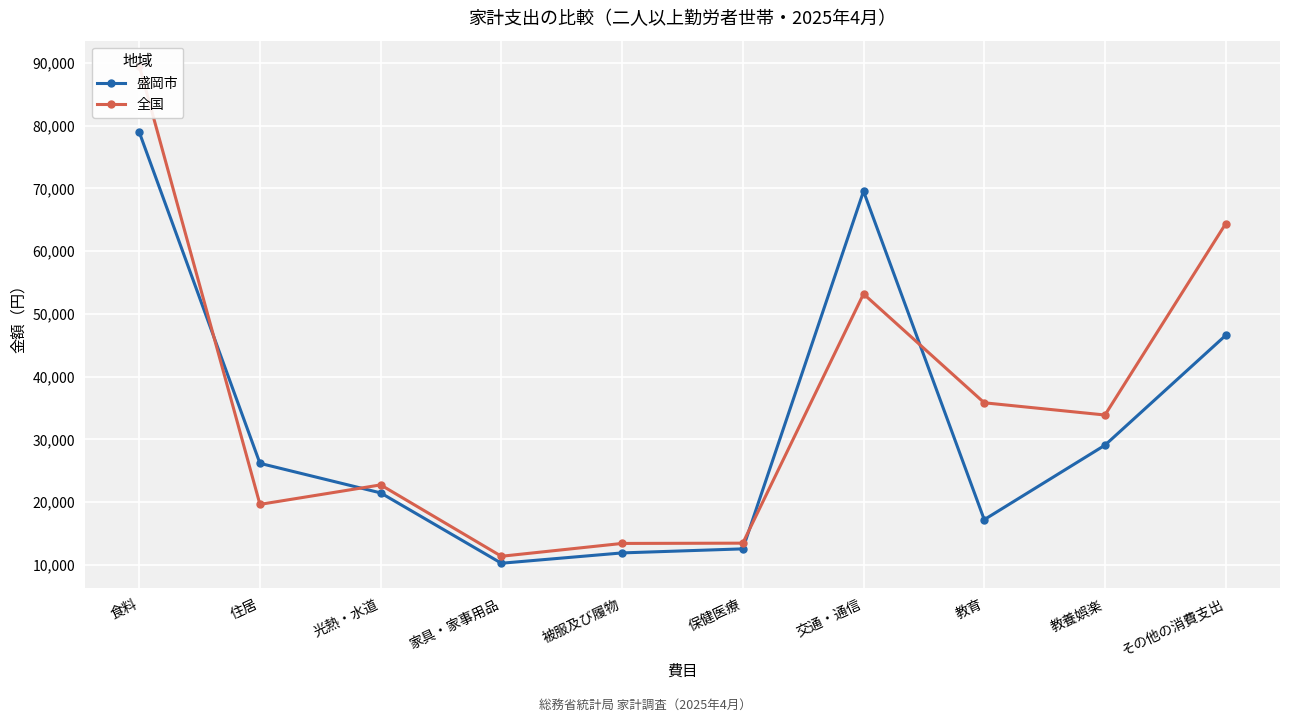

True or false: 全国 and 盛岡市 intersect in this chart.

True